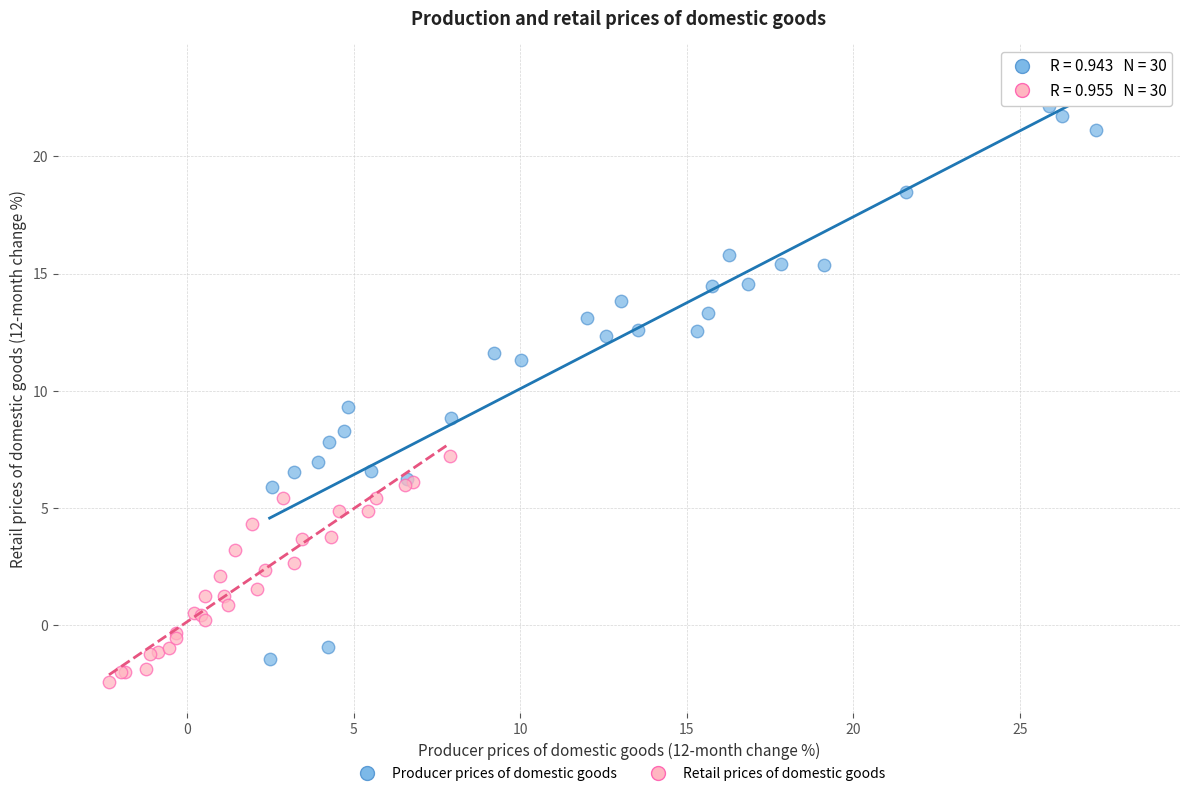

Which series contains the highest Y value?

Producer prices of domestic goods